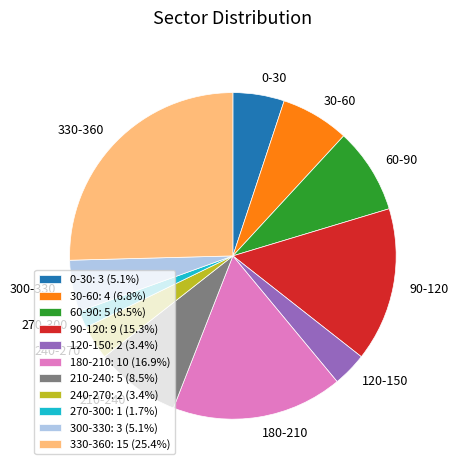

Between 330-360 and 210-240, which is larger?

330-360